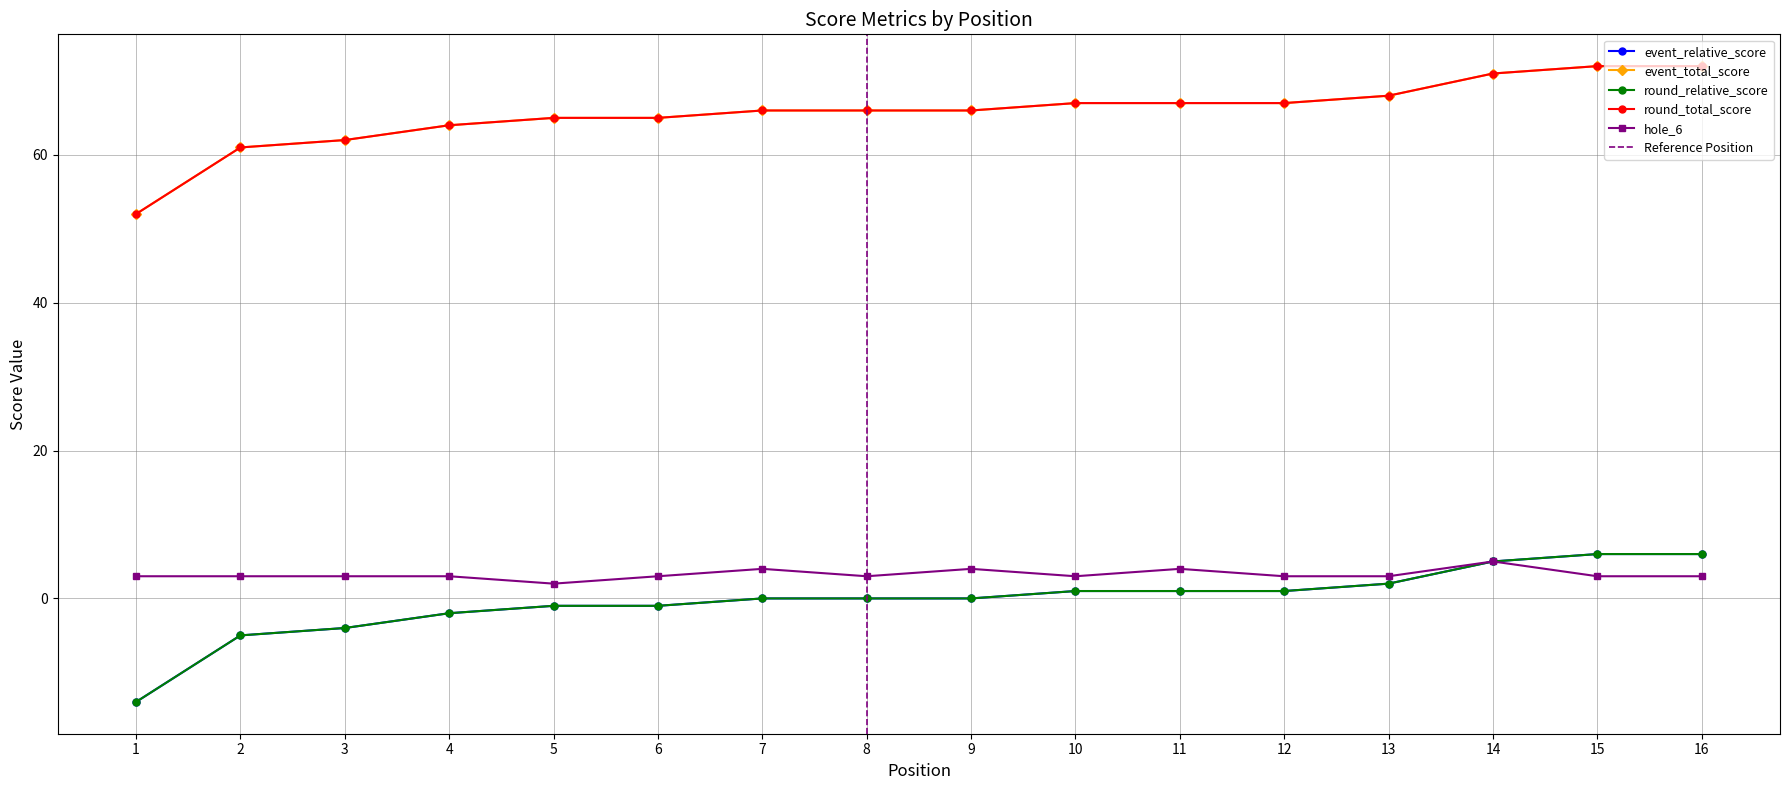

Reading right to left, transcribe all the data shown in this chart.

event_relative_score: 16=6	15=6	14=5	13=2	12=1	11=1	10=1	9=0	8=0	7=0	6=-1	5=-1	4=-2	3=-4	2=-5	1=-14
event_total_score: 16=72	15=72	14=71	13=68	12=67	11=67	10=67	9=66	8=66	7=66	6=65	5=65	4=64	3=62	2=61	1=52
round_relative_score: 16=6	15=6	14=5	13=2	12=1	11=1	10=1	9=0	8=0	7=0	6=-1	5=-1	4=-2	3=-4	2=-5	1=-14
round_total_score: 16=72	15=72	14=71	13=68	12=67	11=67	10=67	9=66	8=66	7=66	6=65	5=65	4=64	3=62	2=61	1=52
hole_6: 16=3	15=3	14=5	13=3	12=3	11=4	10=3	9=4	8=3	7=4	6=3	5=2	4=3	3=3	2=3	1=3